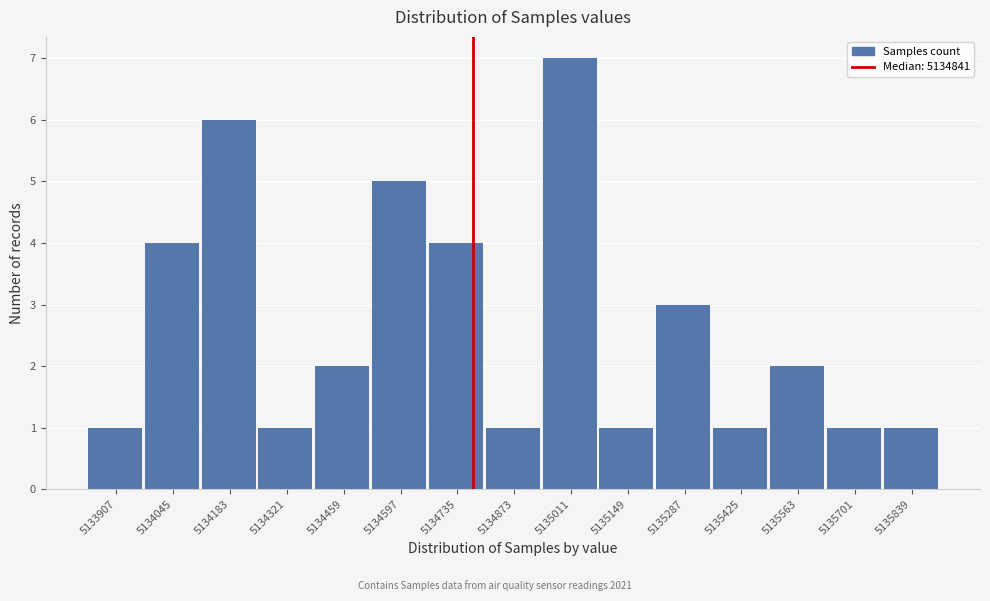

Reading left to right, transcribe all the data shown in this chart.

5133907=1	5134045=4	5134183=6	5134321=1	5134459=2	5134597=5	5134735=4	5134873=1	5135011=7	5135149=1	5135287=3	5135425=1	5135563=2	5135701=1	5135839=1